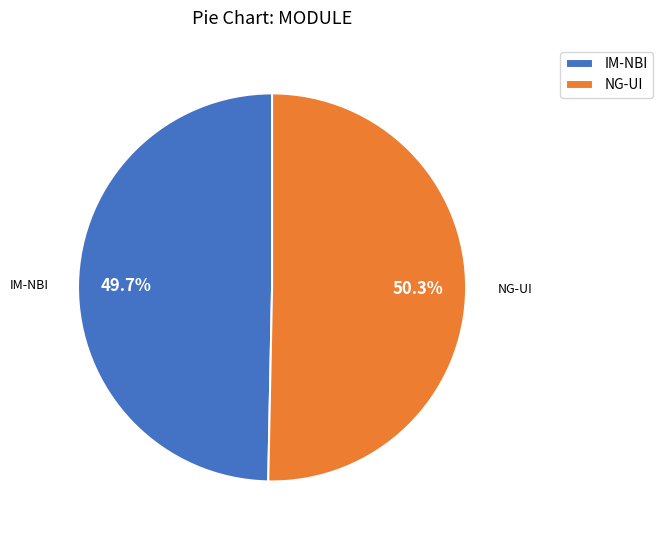

What percentage is the NG-UI slice, to the nearest percent?

50%